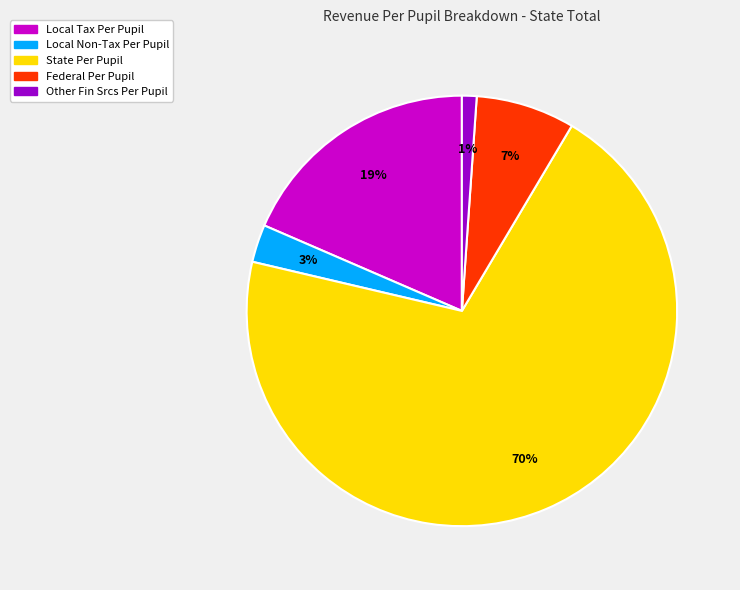

To the nearest percent, what portion does Federal Per Pupil represent?

7%